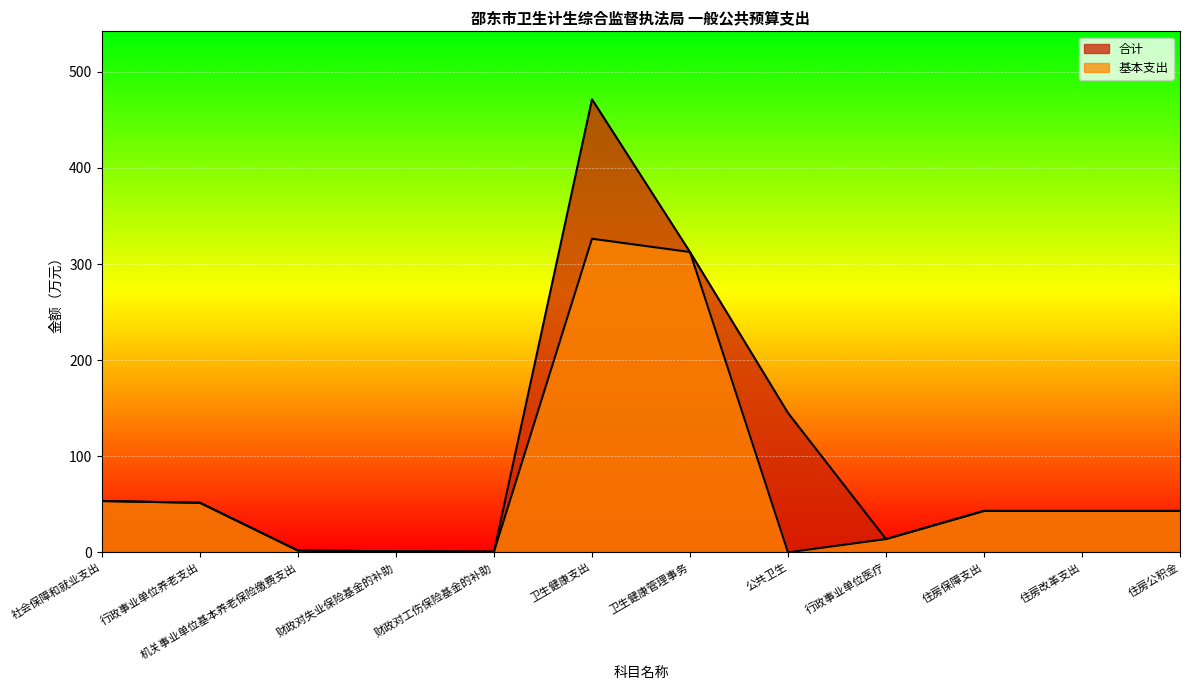

What is the label of the 9th point from the right?

财政对失业保险基金的补助